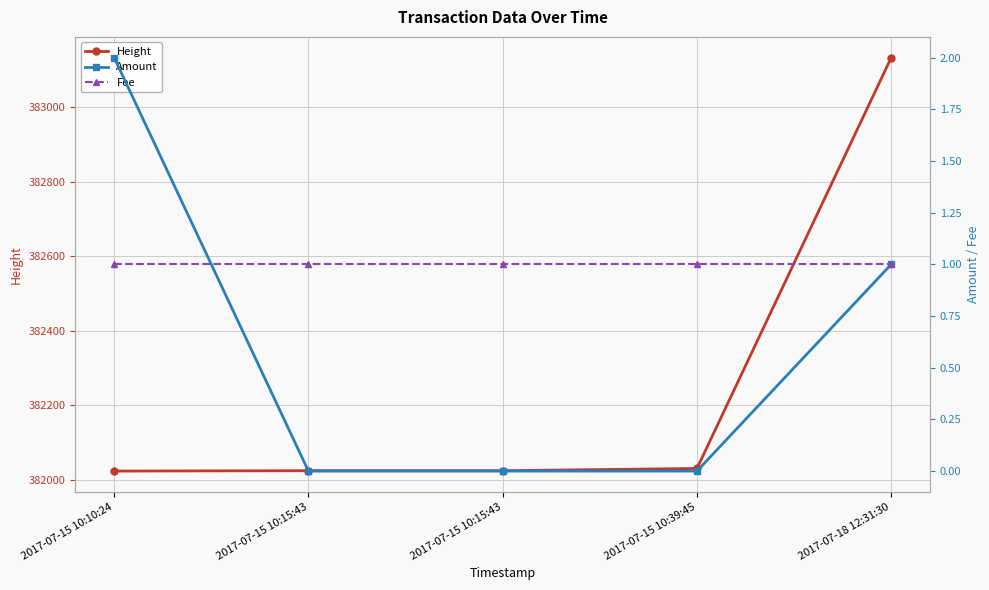

True or false: Amount has more than 2 points higher than both neighbors.

False